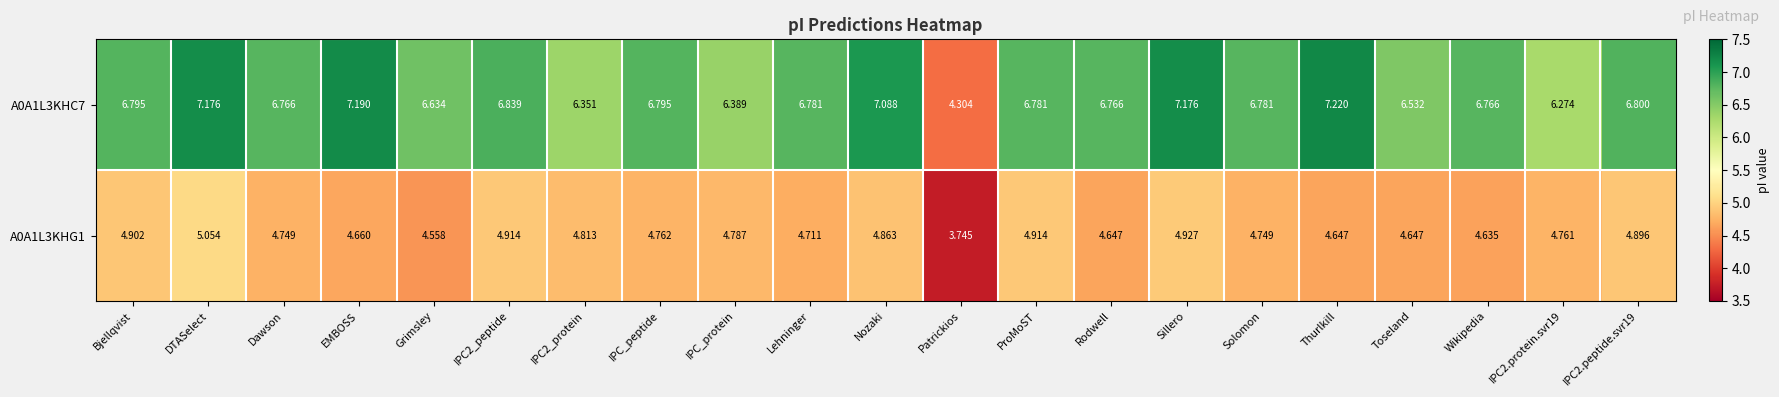

At which label does A0A1L3KHC7 first exceed 6?

Bjellqvist